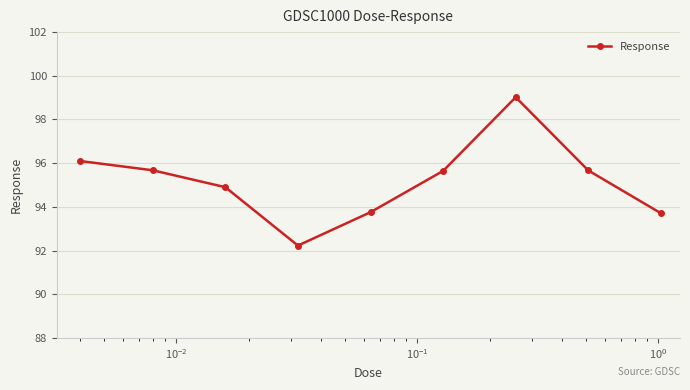

How many data points does each series have?

9